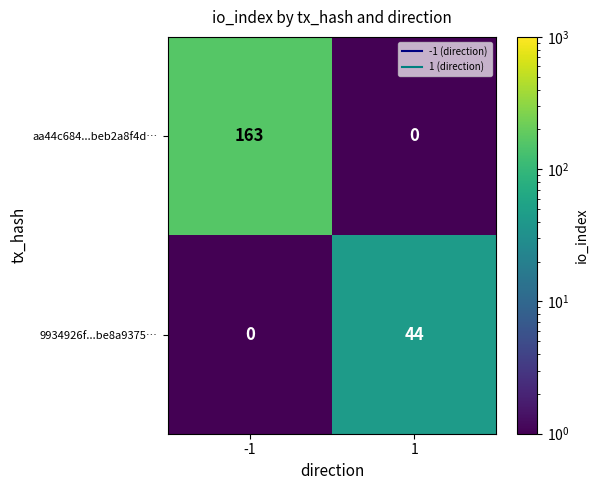

Between -1 and 1, which series saw the biggest shift?

aa44c684...beb2a8f4d…